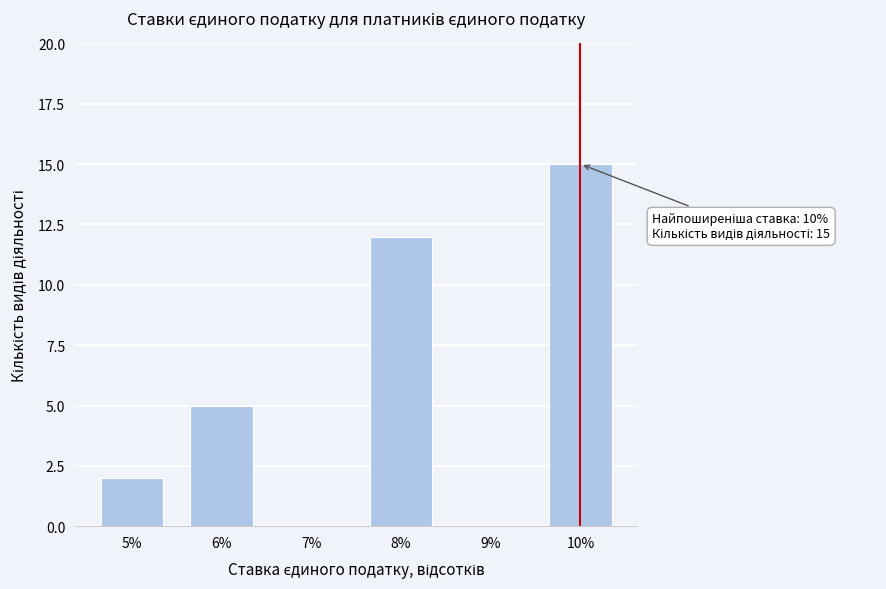

Reading left to right, list all the values displayed in this chart.

5%=2	6%=5	7%=0	8%=12	9%=0	10%=15